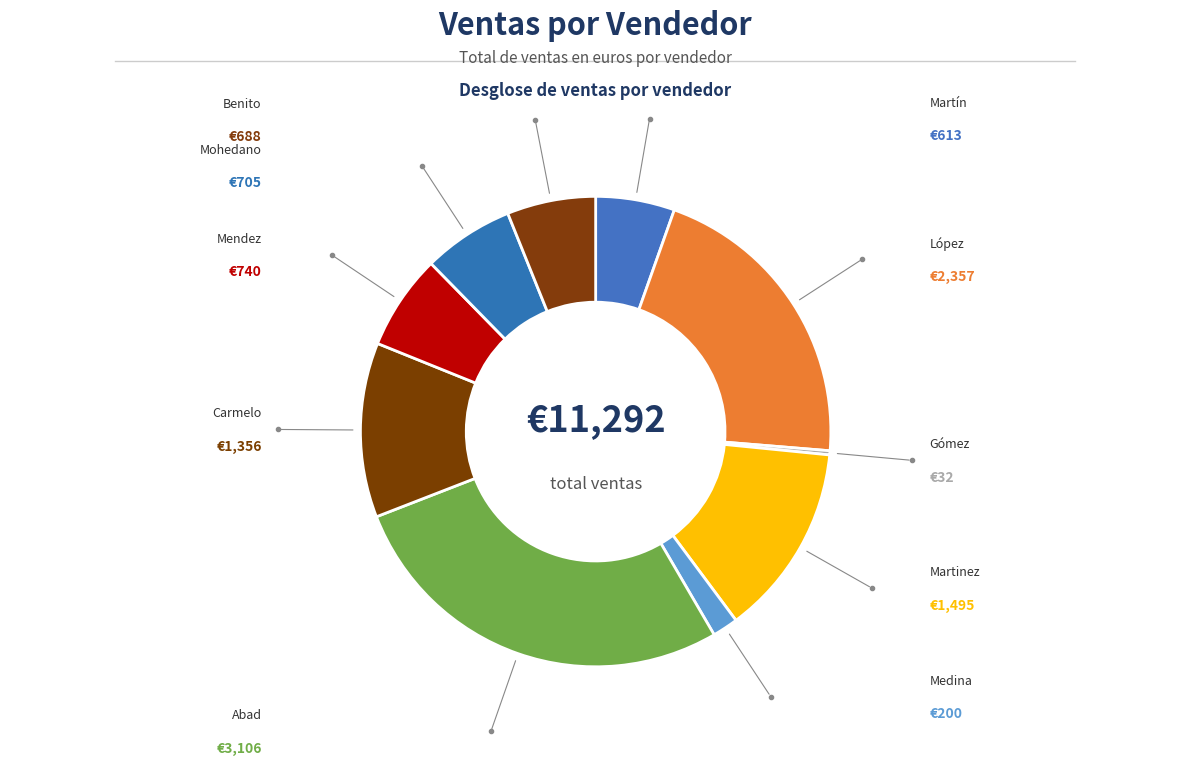

What is the smallest slice in the pie chart?

Gómez